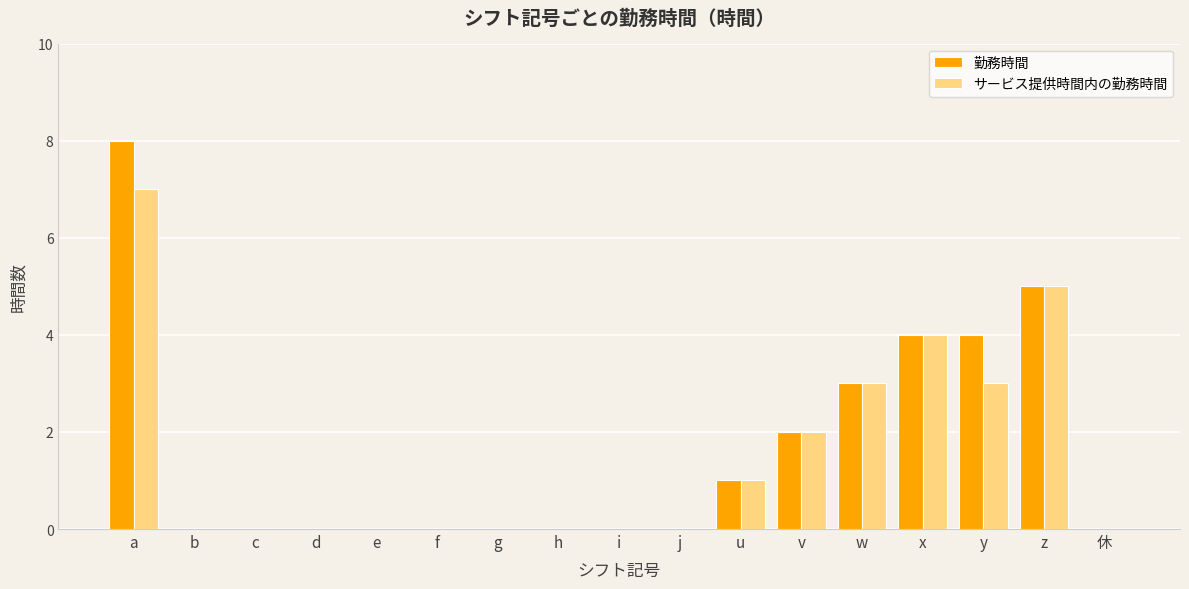

Reading left to right, what are all the values shown in this chart?

勤務時間: a=8	b=0	c=0	d=0	e=0	f=0	g=0	h=0	i=0	j=0	u=1	v=2	w=3	x=4	y=4	z=5	休=0
サービス提供時間内の勤務時間: a=7	b=0	c=0	d=0	e=0	f=0	g=0	h=0	i=0	j=0	u=1	v=2	w=3	x=4	y=3	z=5	休=0